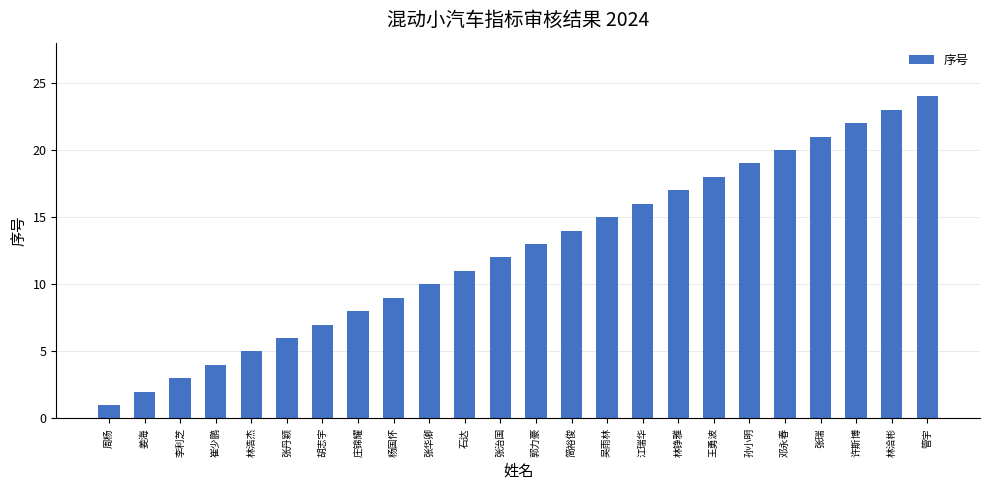

What is the smallest value displayed?

1